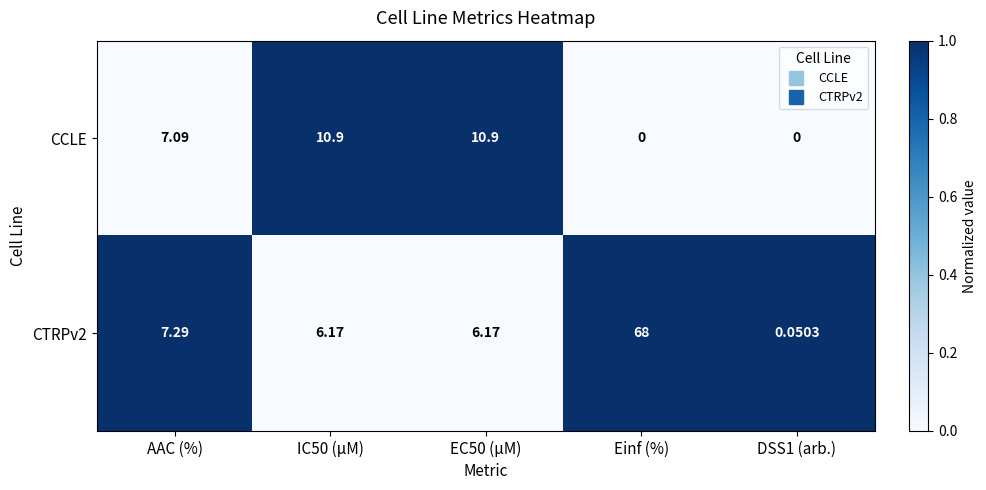

List the series in order of their overall mean, highest first.

CTRPv2, CCLE